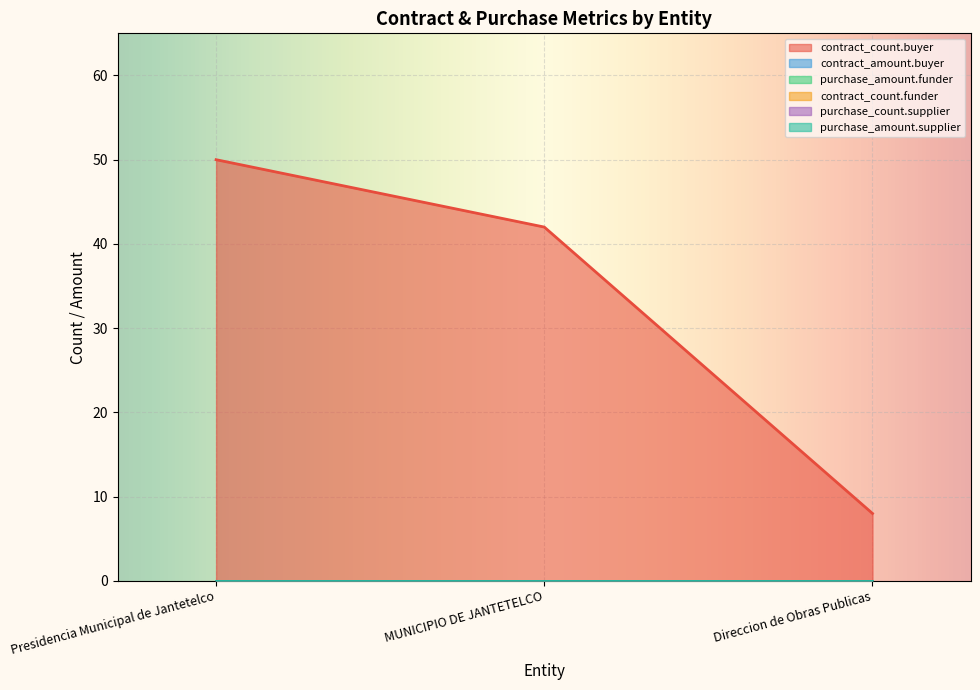

Which label corresponds to the largest value in the chart?

Presidencia Municipal de Jantetelco